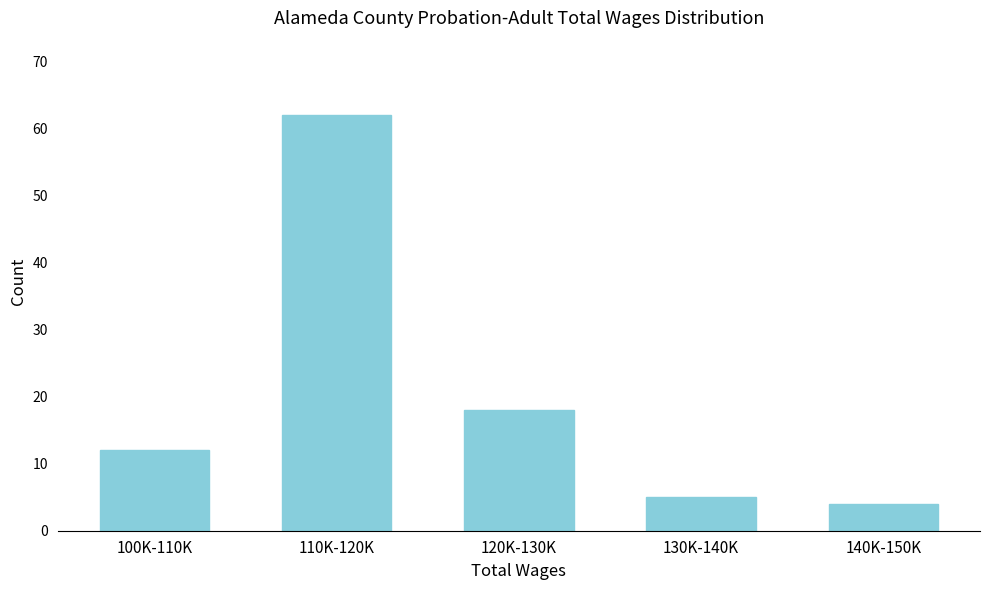

Reading left to right, what are all the values shown in this chart?

12	62	18	5	4